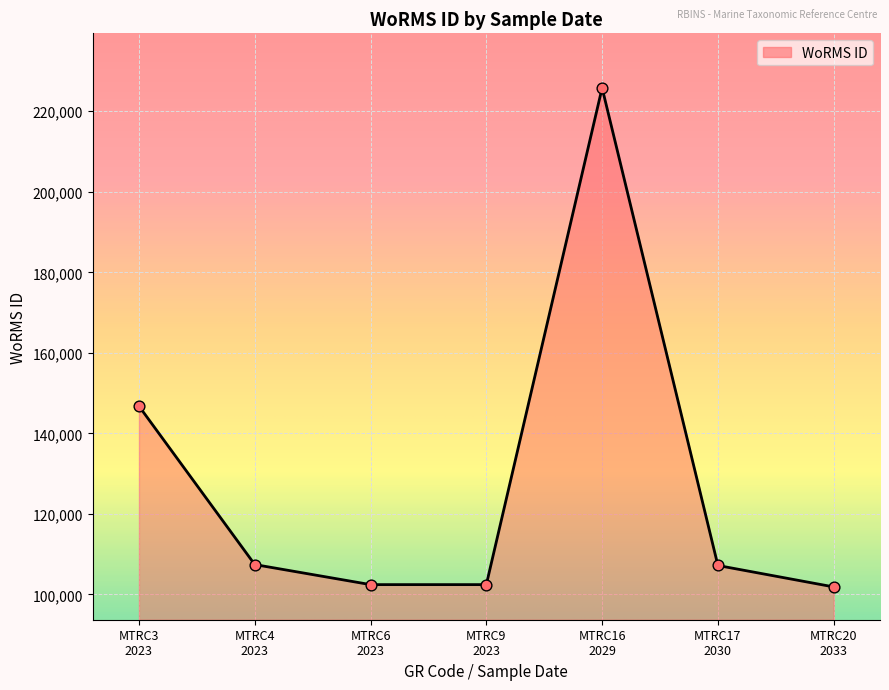

What is the maximum value shown in the chart?

225814